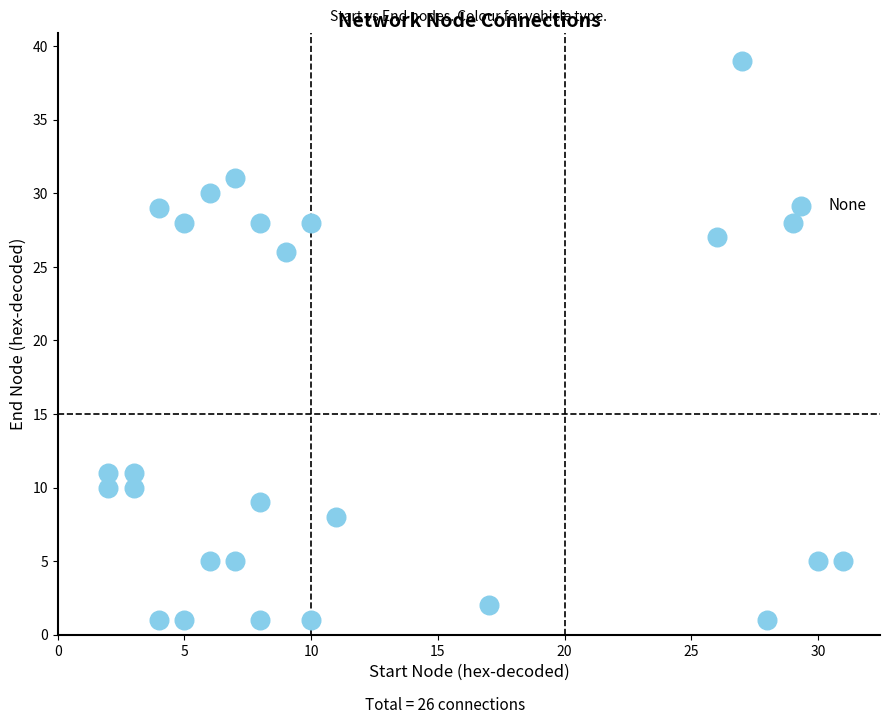

What Y value in the scatter plot is closest to 20?

26